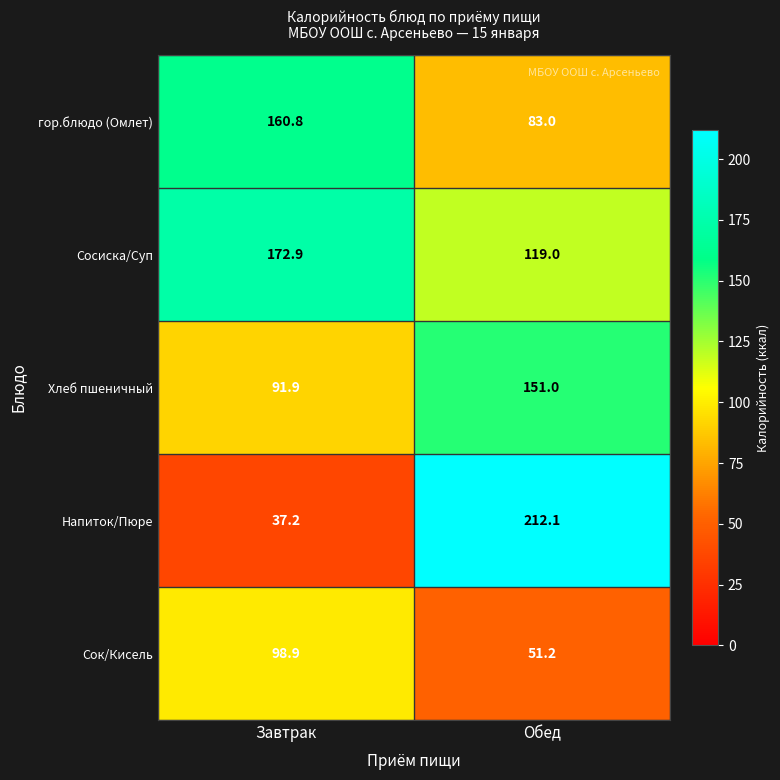

At which category is the sum across all series the highest?

Обед